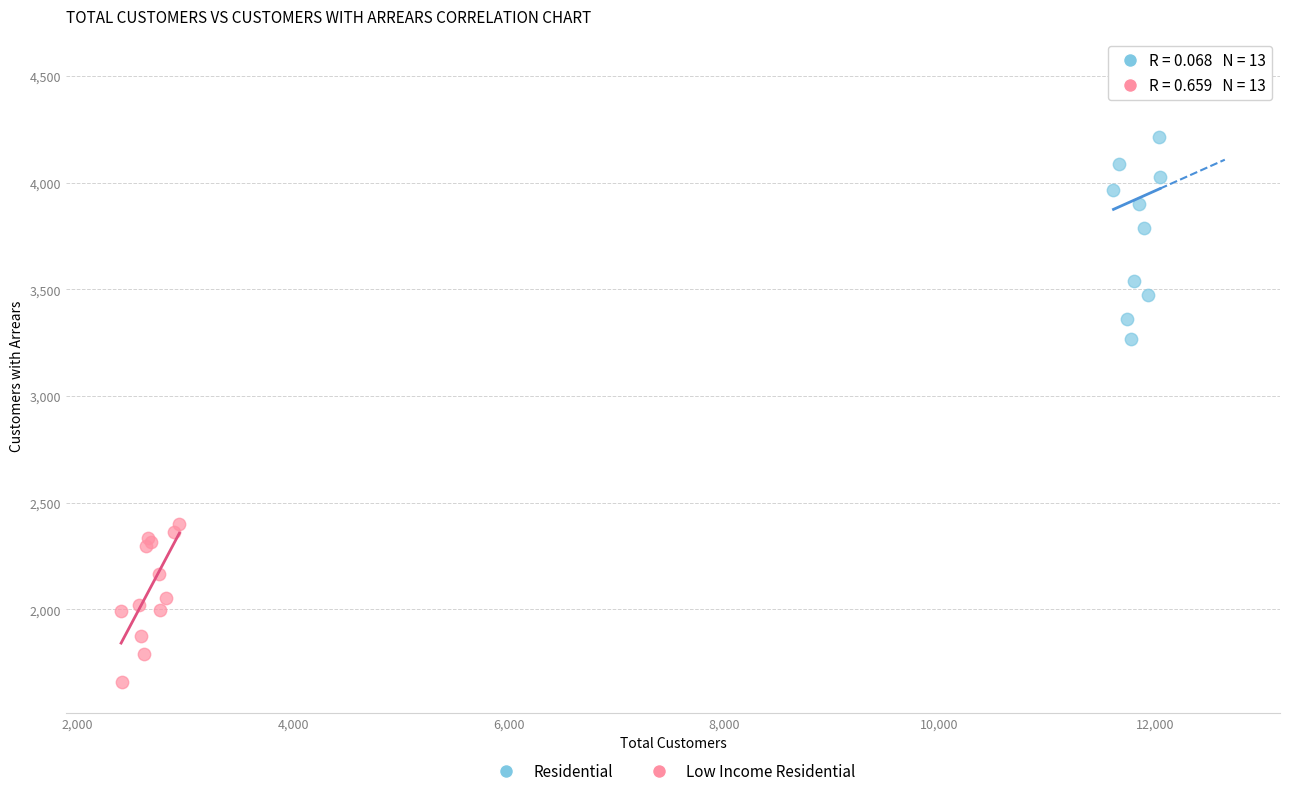

Which series has the largest Y range (max minus min)?

Residential